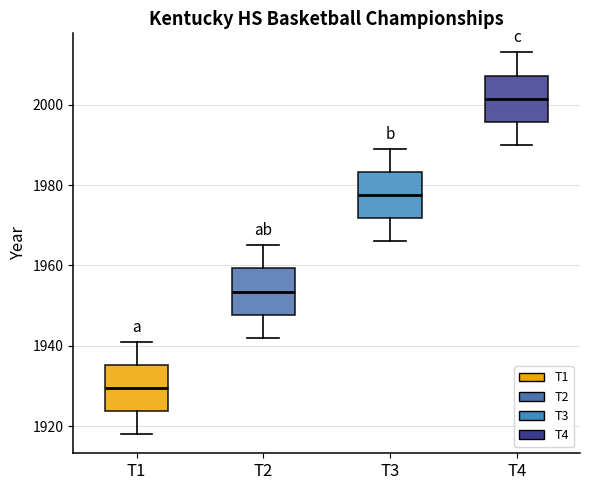

Reading left to right, read every box against the y-axis: the position of its median line, the range the box covers, and the ends of its whiskers. The values are not printed on the chart, so give them approximately, as read against the axis.

T1: median 1930, box 1924 to 1936, whiskers 1918 to 1942
T2: median 1954, box 1948 to 1960, whiskers 1942 to 1966
T3: median 1978, box 1972 to 1984, whiskers 1966 to 1990
T4: median 2002, box 1996 to 2008, whiskers 1990 to 2014